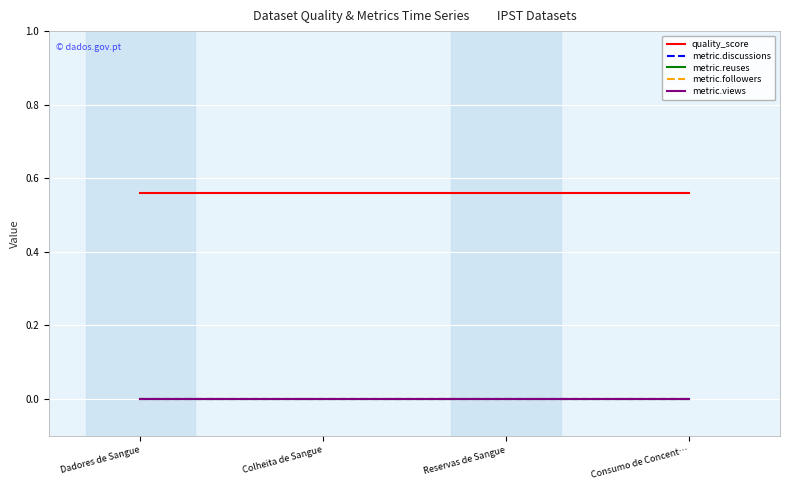

Does the chart display data point markers on the line(s)?

No